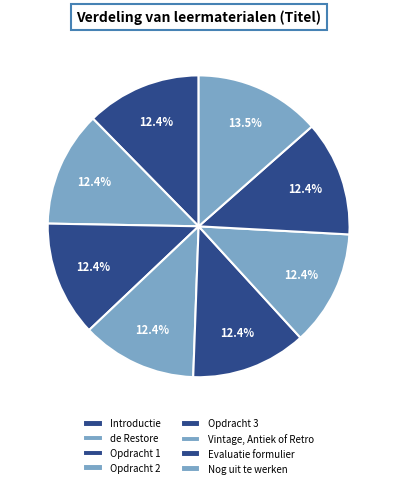

To the nearest percent, what is the difference between the largest and smallest slice percentages?

1%